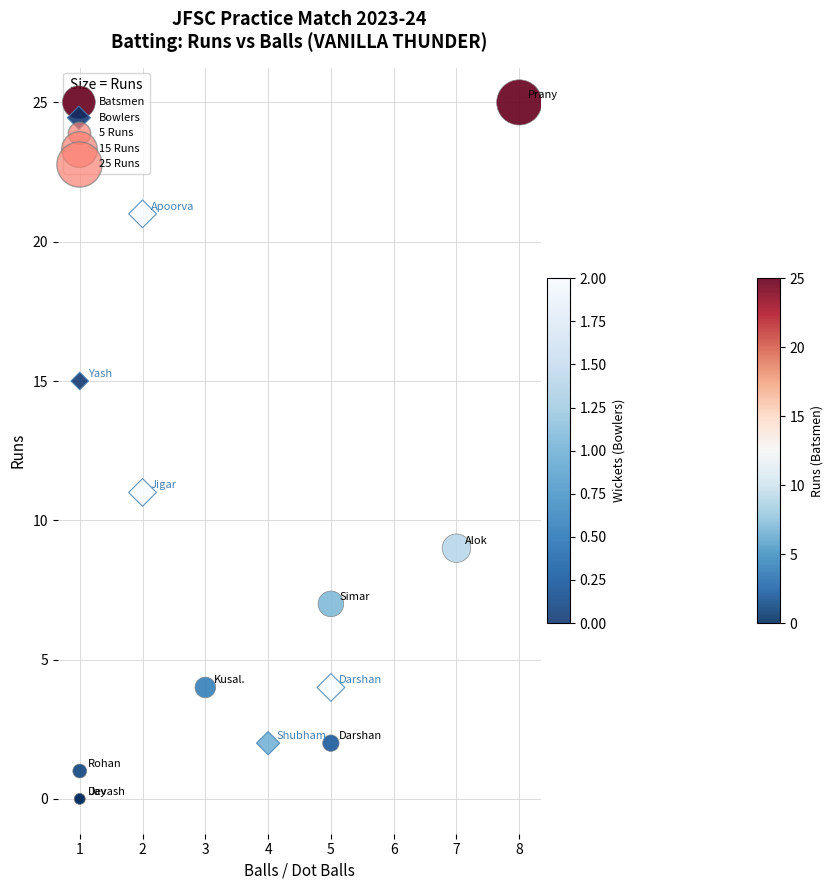

Which series reaches the maximum Y coordinate?

Batsmen